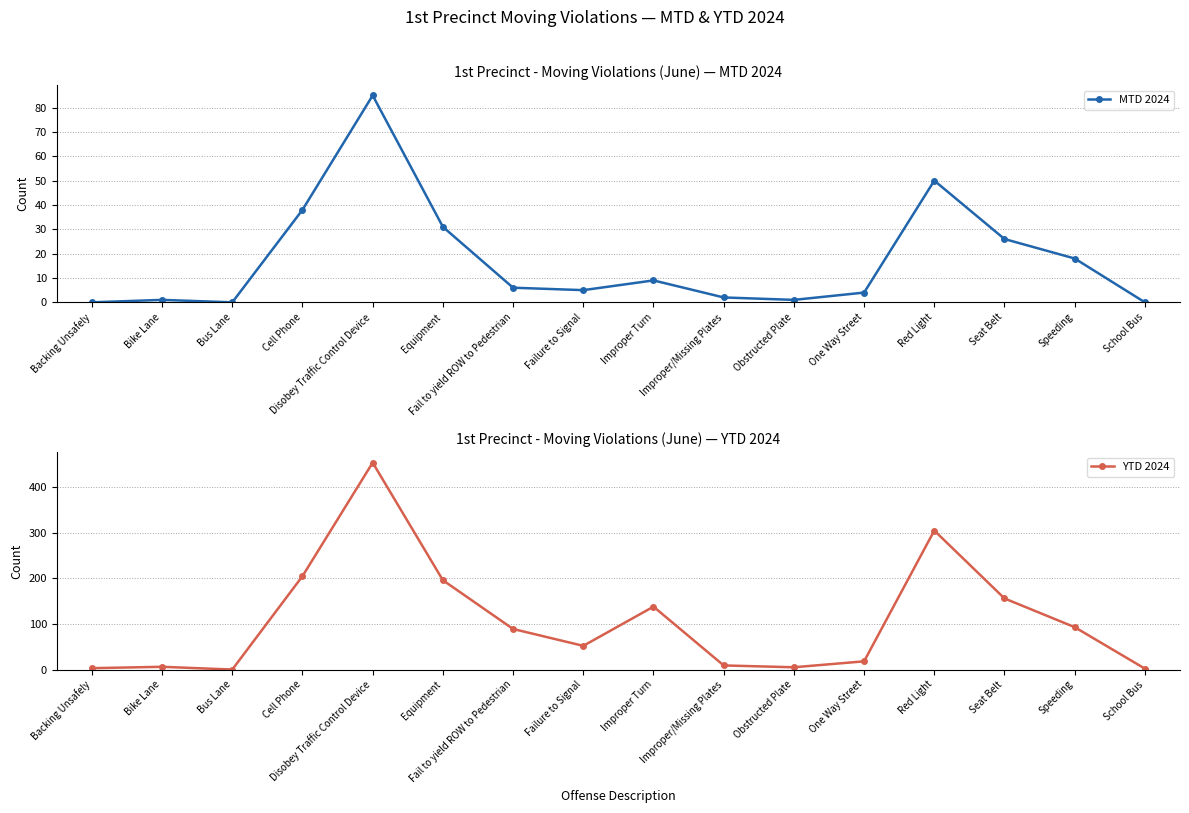

Reading left to right, transcribe all the data shown in this chart.

MTD 2024: 0	1	0	38	85	31	6	5	9	2	1	4	50	26	18	0
YTD 2024: 3	6	0	205	454	196	89	52	138	9	5	18	305	156	93	2